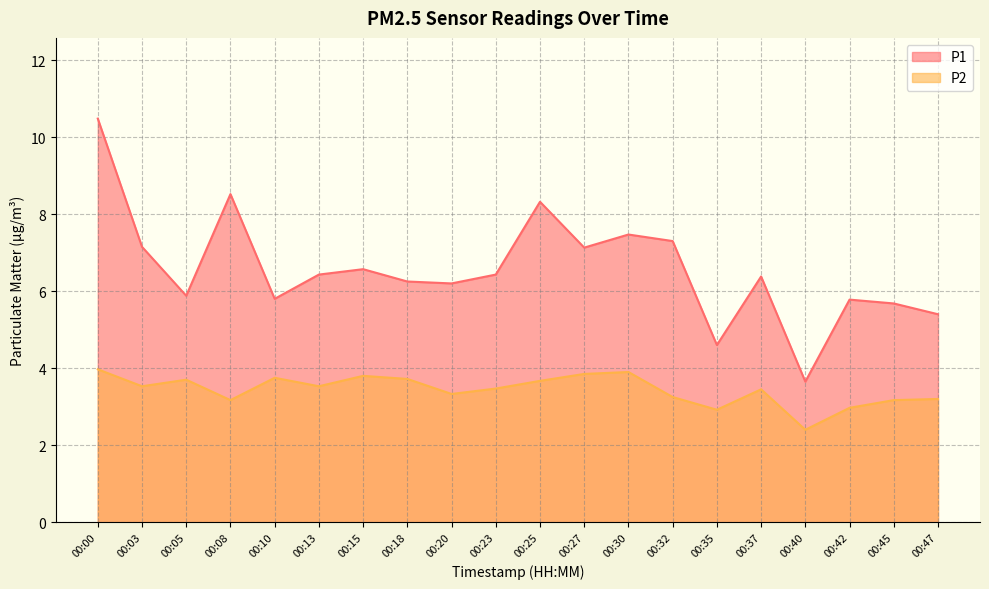

What is the total value across all series at 00:40?

6.0